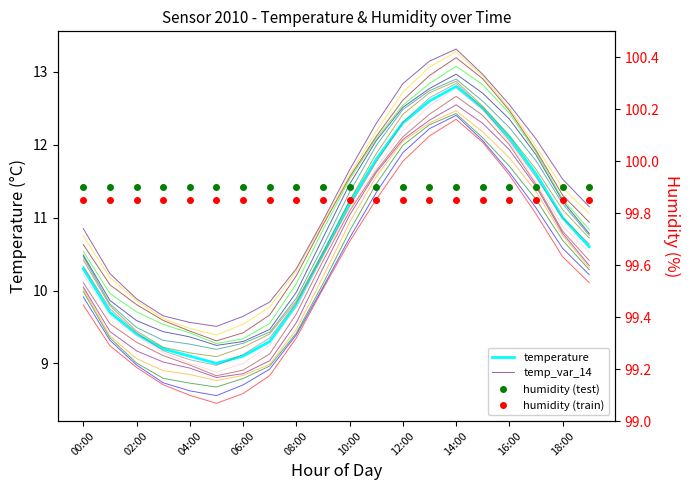

What is the smallest value displayed?

9.0